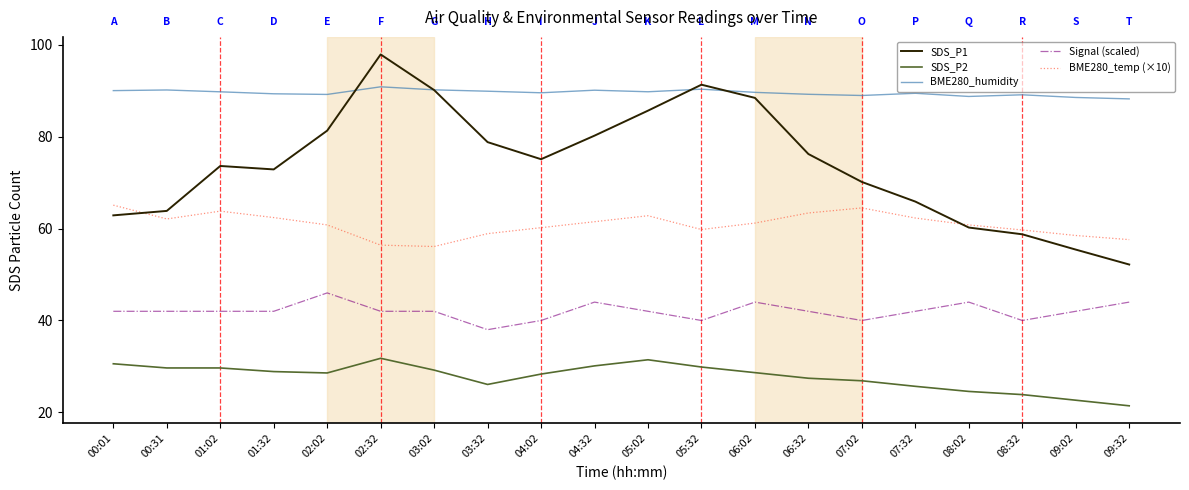

The BME280_humidity series shows 115.4 at 09:32. True or false?

False